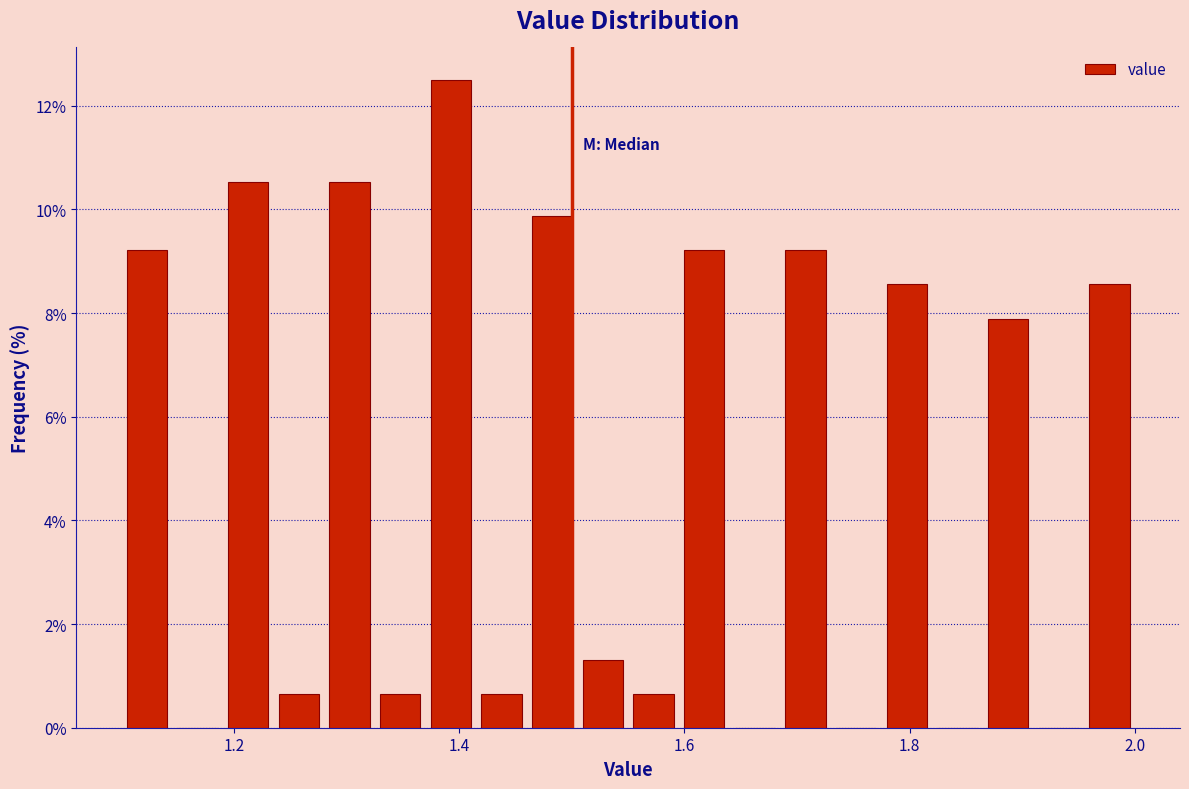

Around what value on the x-axis is the tallest bar? Give the approximate position of its centre, as read against the axis.

1.40